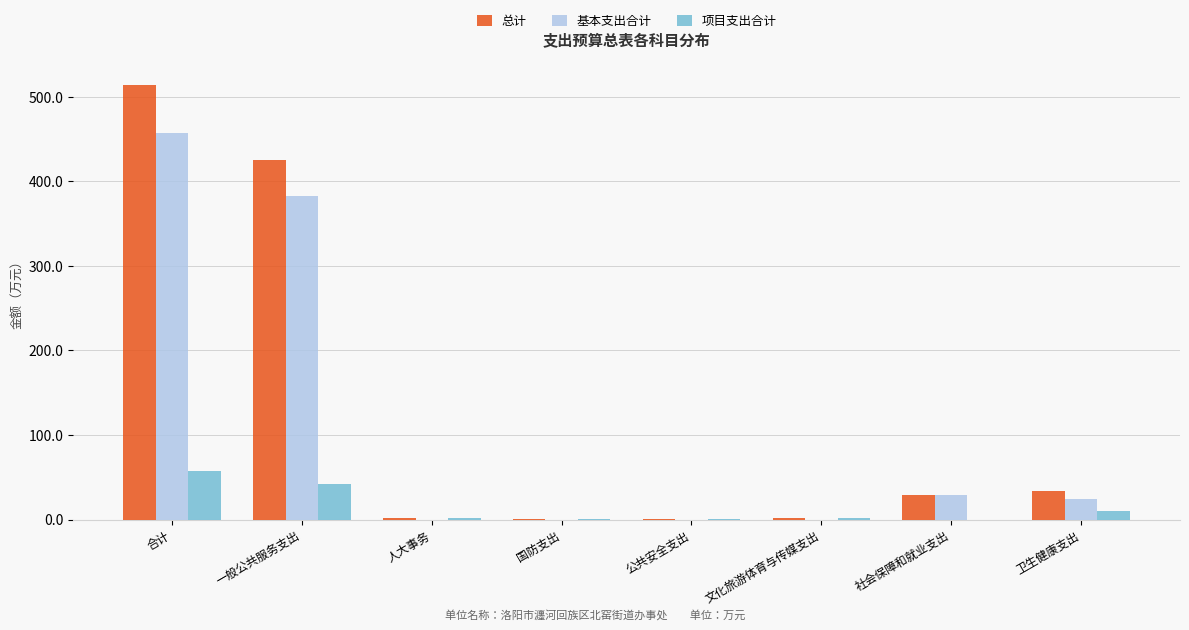

What is the highest value of the 基本支出合计 series?

457.6